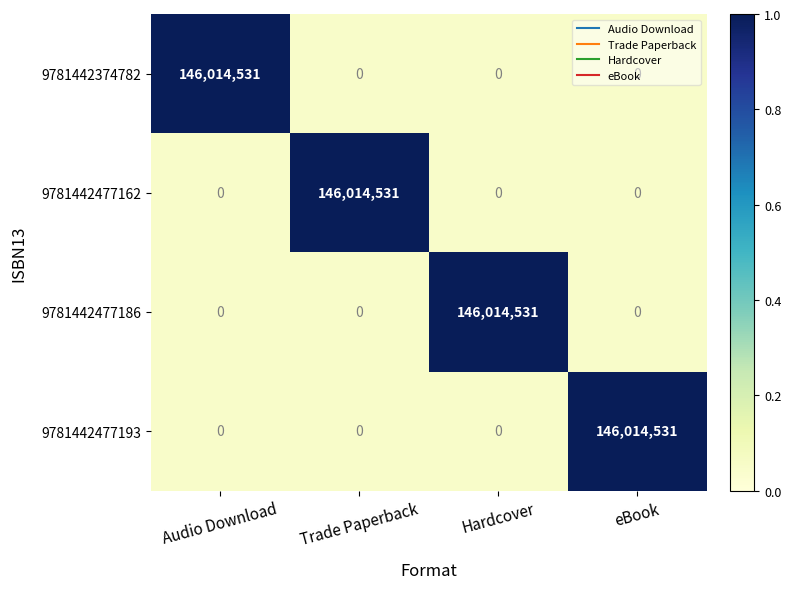

What is the spread (max minus min) of values at Audio Download?

146014531